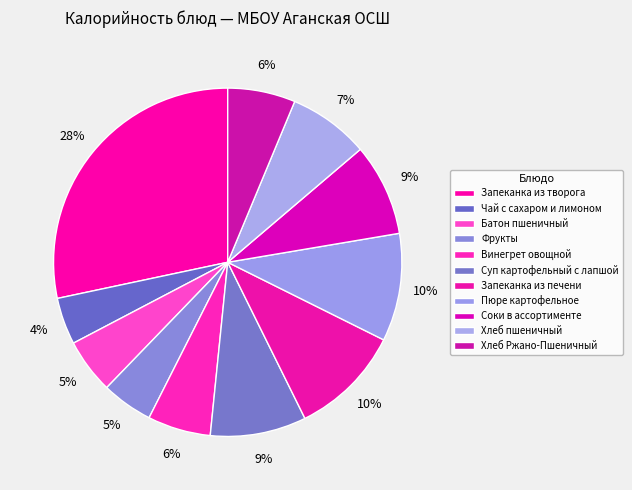

How many slices are in this pie chart?

11